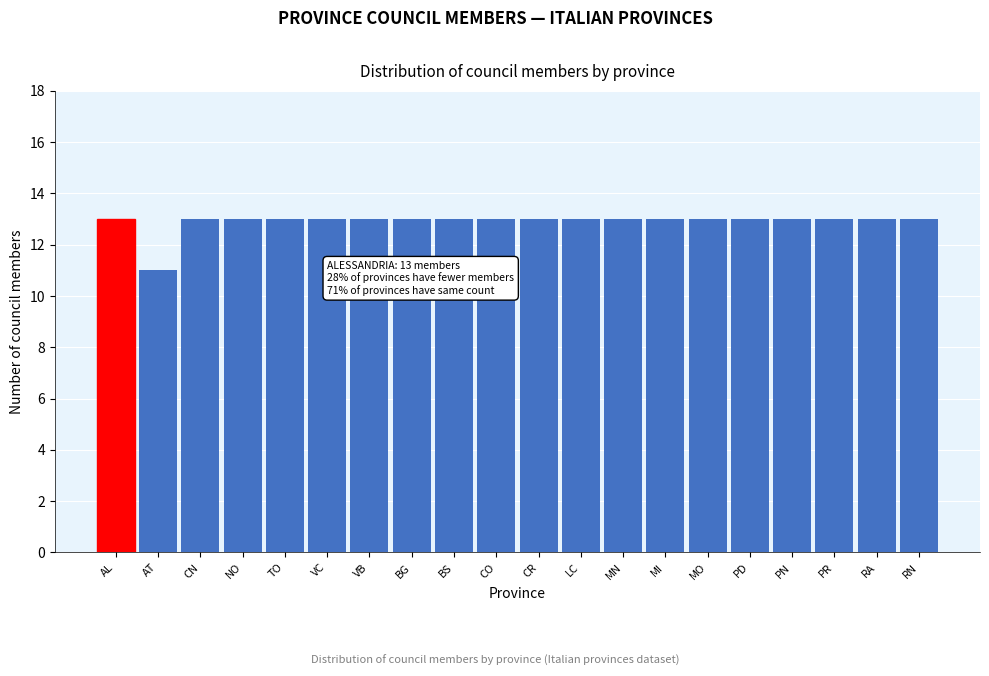

Reading left to right, transcribe all the data shown in this chart.

13	11	13	13	13	13	13	13	13	13	13	13	13	13	13	13	13	13	13	13